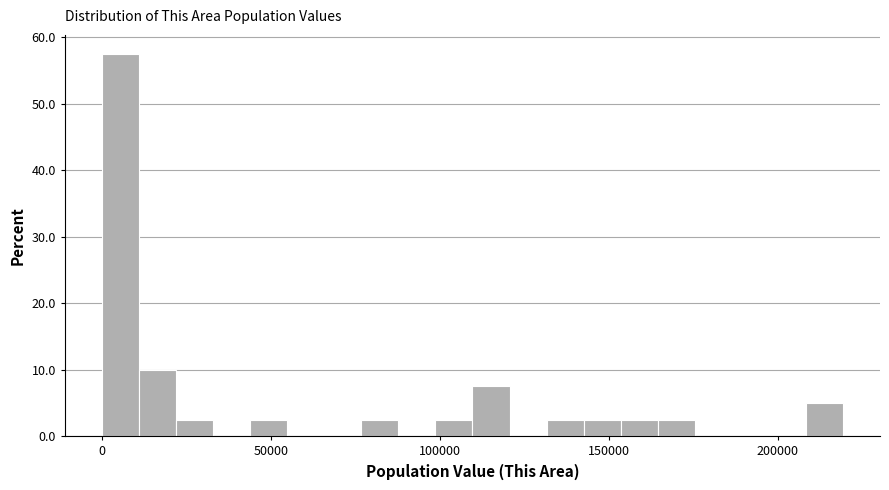

Read against the x-axis, roughly where is the centre of the tallest bar?

5000